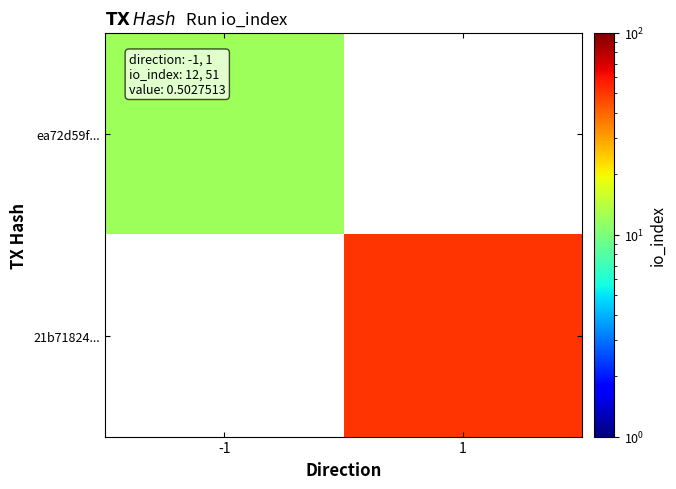

How many categories are shown in the chart?

2